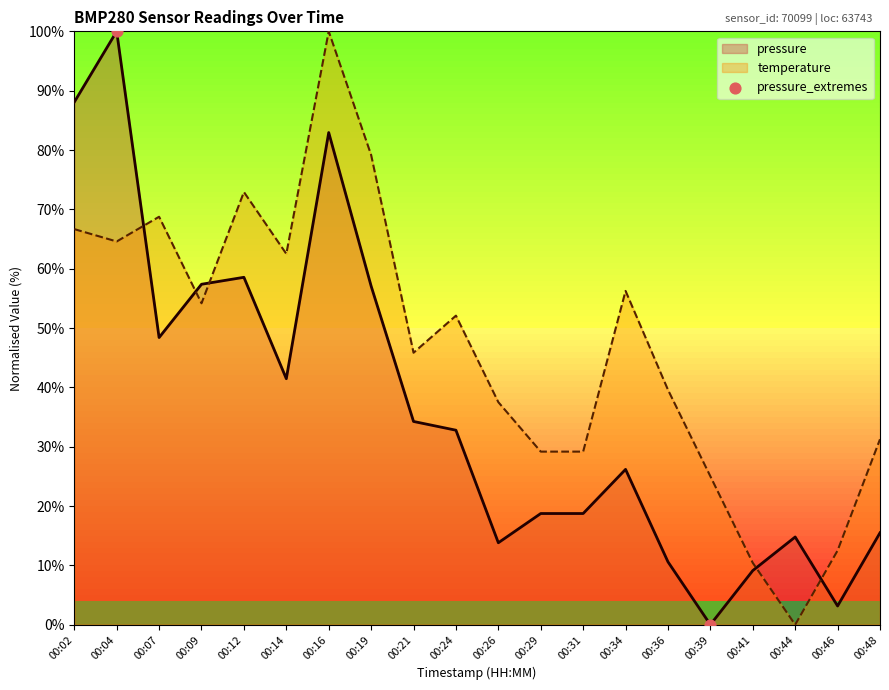

What is the spread (max minus min) of values at 00:16?

17.1